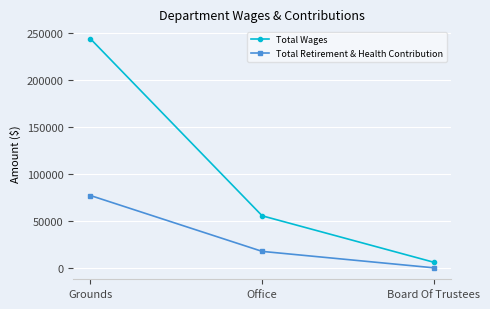

List the series in order of their overall mean, lowest first.

Total Retirement & Health Contribution, Total Wages